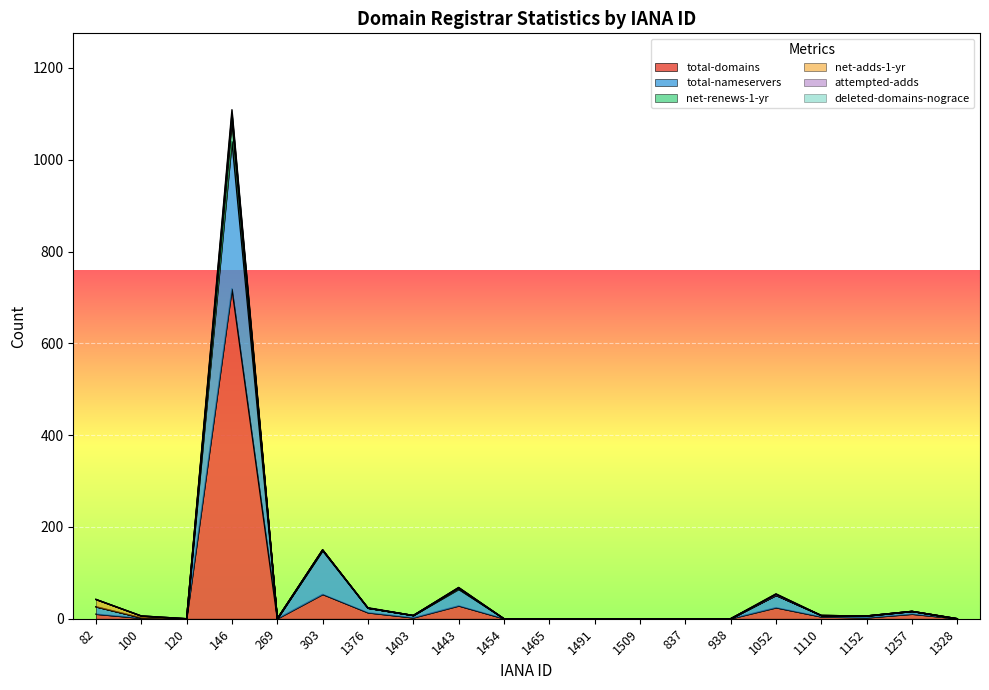

At which category is the sum across all series the highest?

146